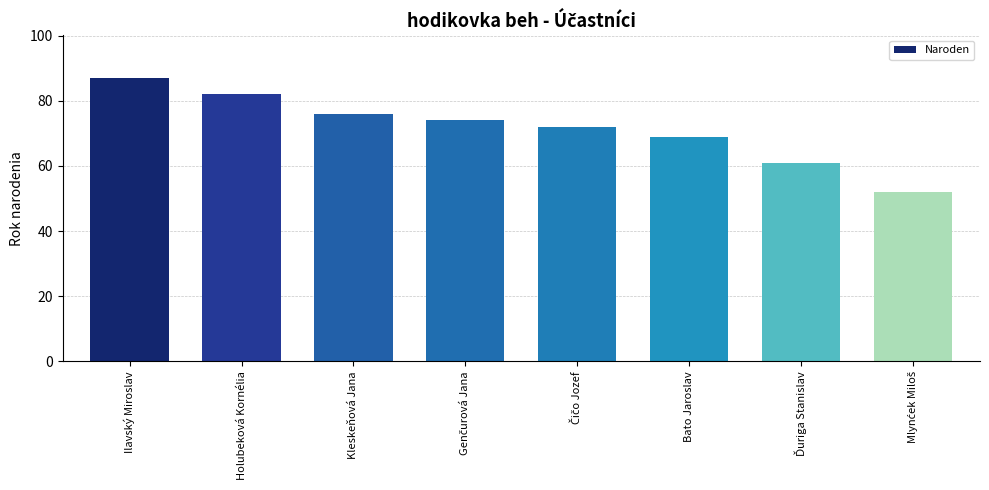

The value at Bato Jaroslav is 69. True or false?

True